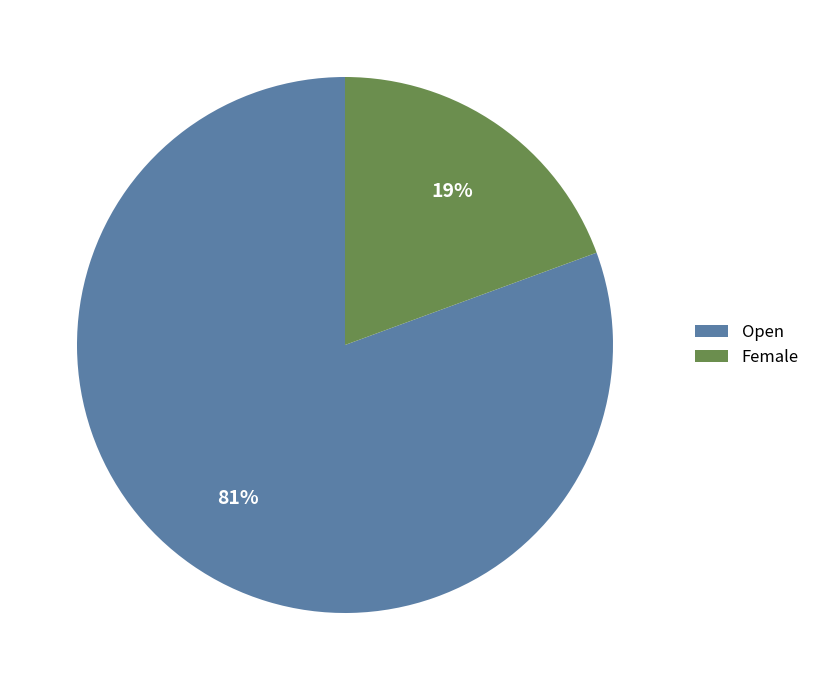

Which category has the smallest portion of the pie?

Female